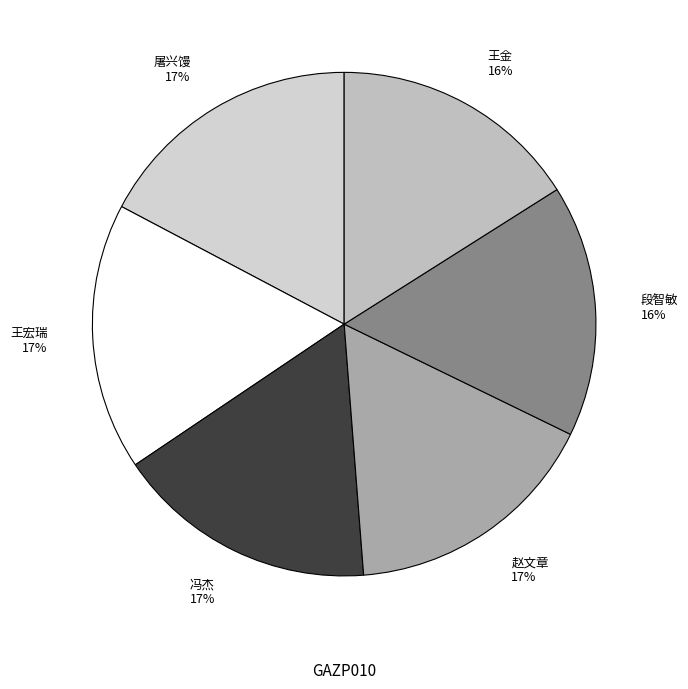

Which has a higher value, 屠兴馒 or 段智敏?

屠兴馒